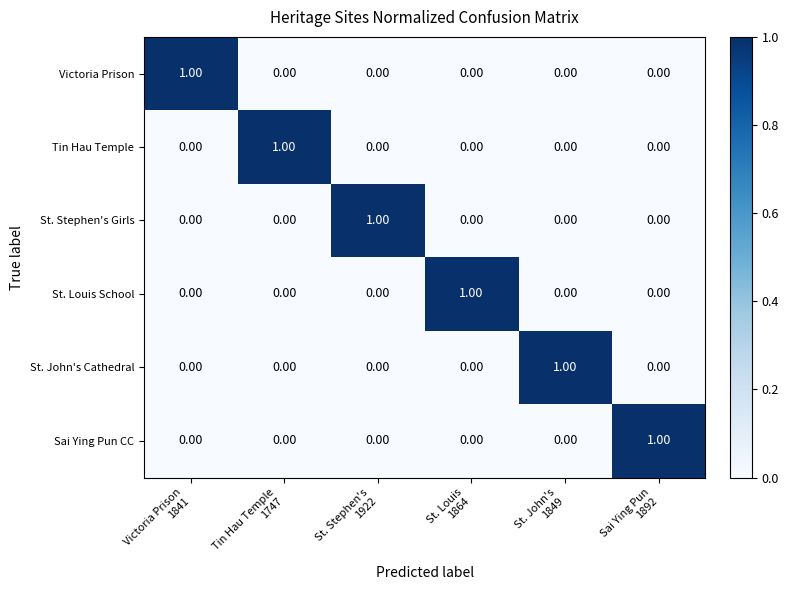

How many categories are shown in the chart?

6